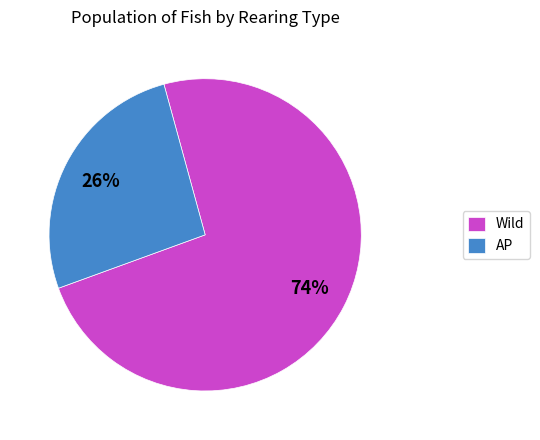

To the nearest percent, what portion does AP represent?

26%